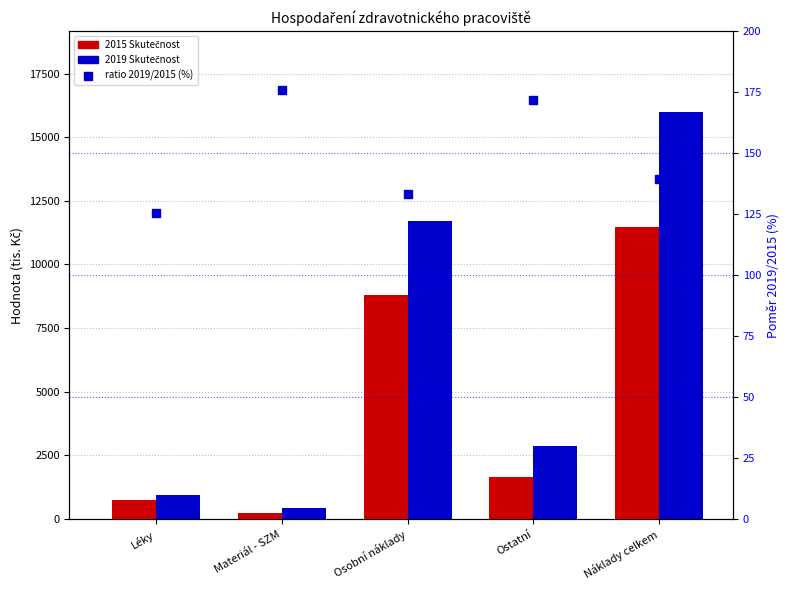

Which series contains the lowest Y value?

ratio 2019/2015 (%)